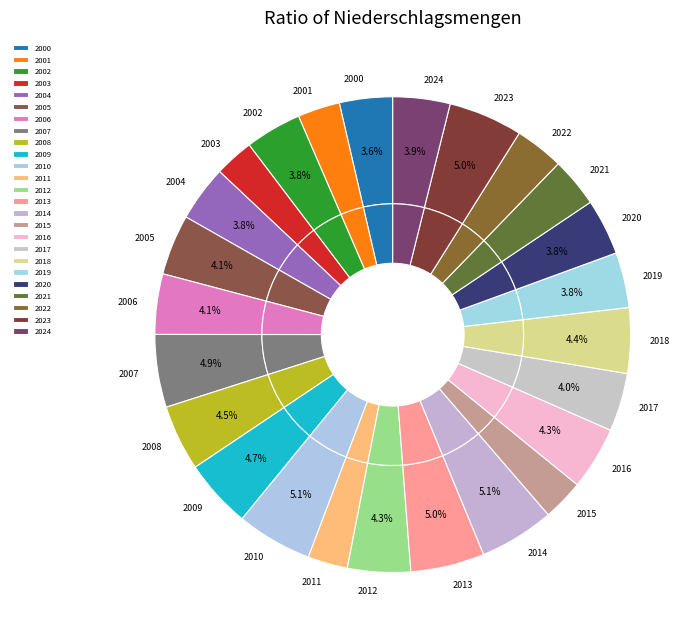

What percentage is NOT represented by 2021?

96.6%